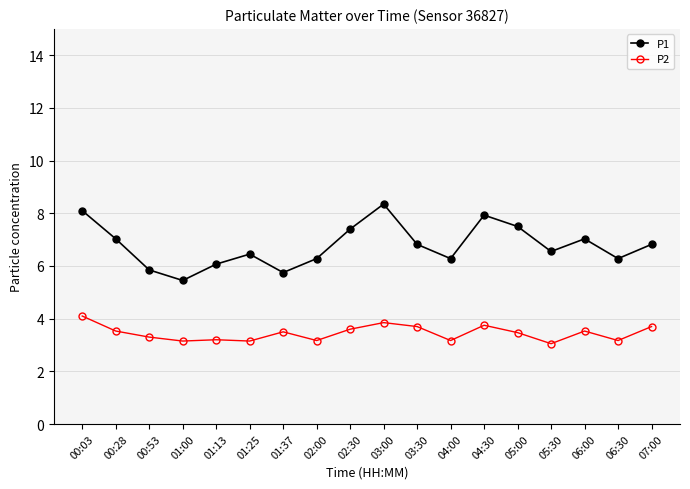

Where does the P1 series first go above 6?

00:03